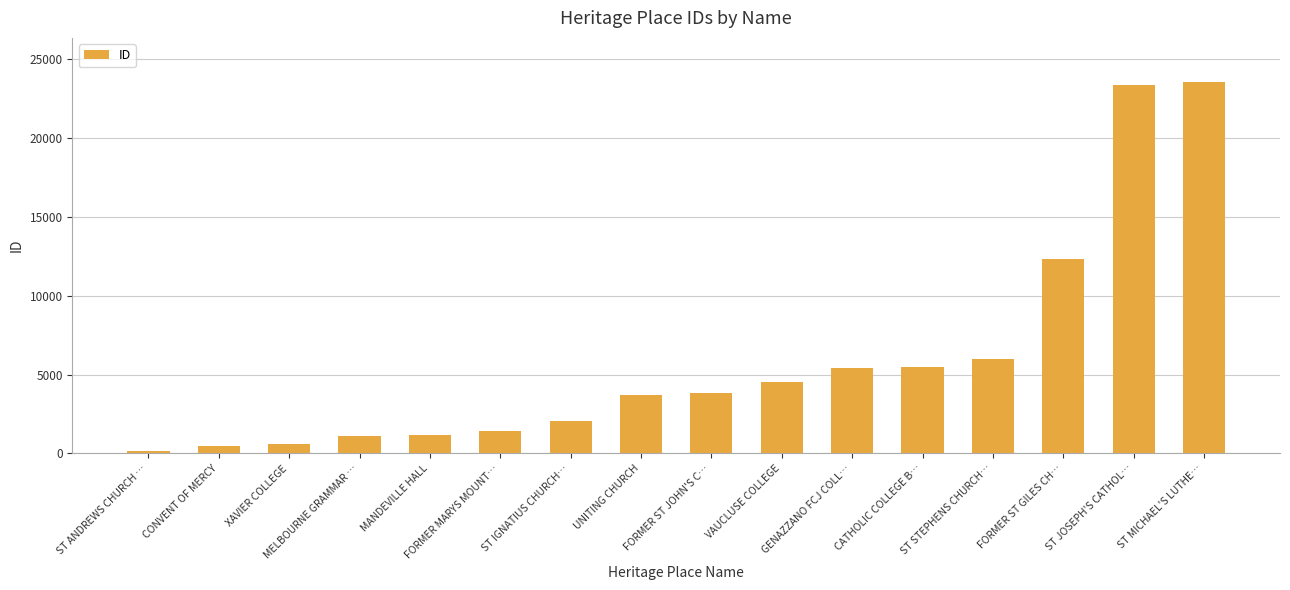

Between ST IGNATIUS CHURCH… and ST MICHAEL'S LUTHE…, which is larger?

ST MICHAEL'S LUTHE…